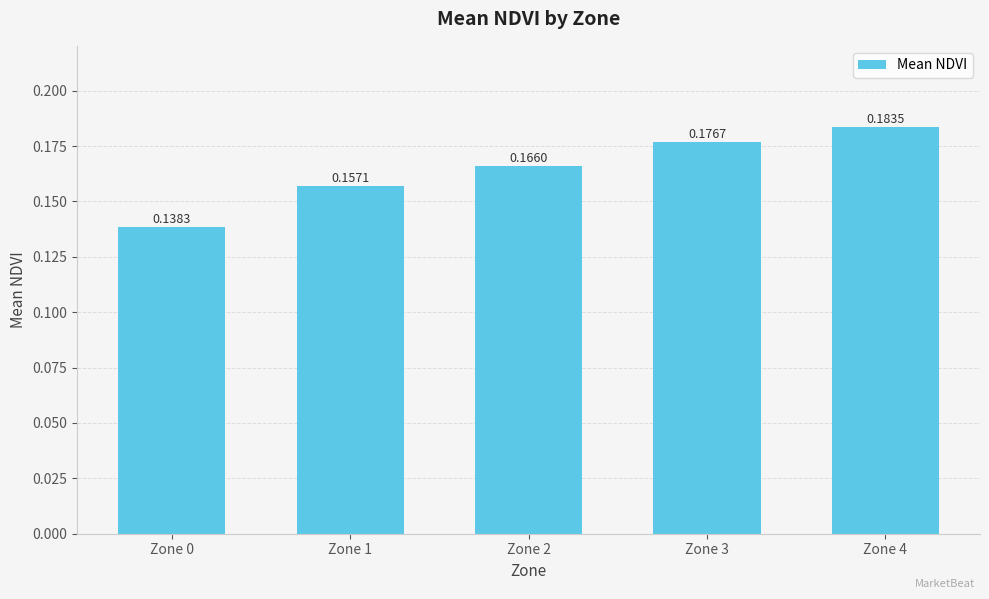

How many bars are there in total?

5